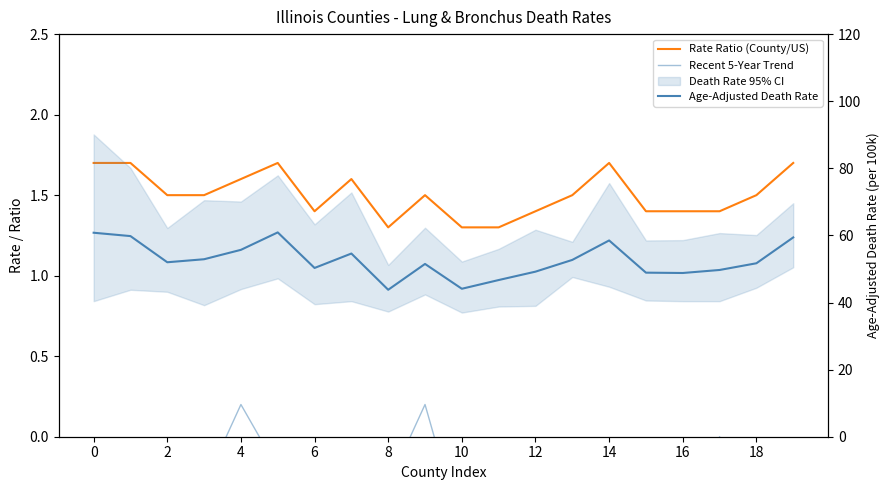

True or false: Recent 5-Year Trend and Age-Adjusted Death Rate cross at least once.

False